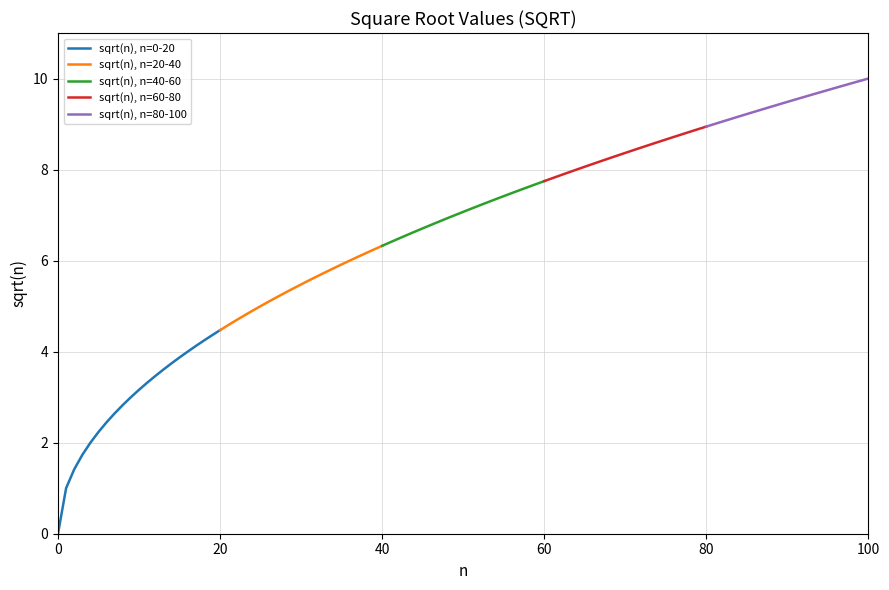

What is the difference between the sqrt(n), n=0-20 values at 19 and 15?

0.5